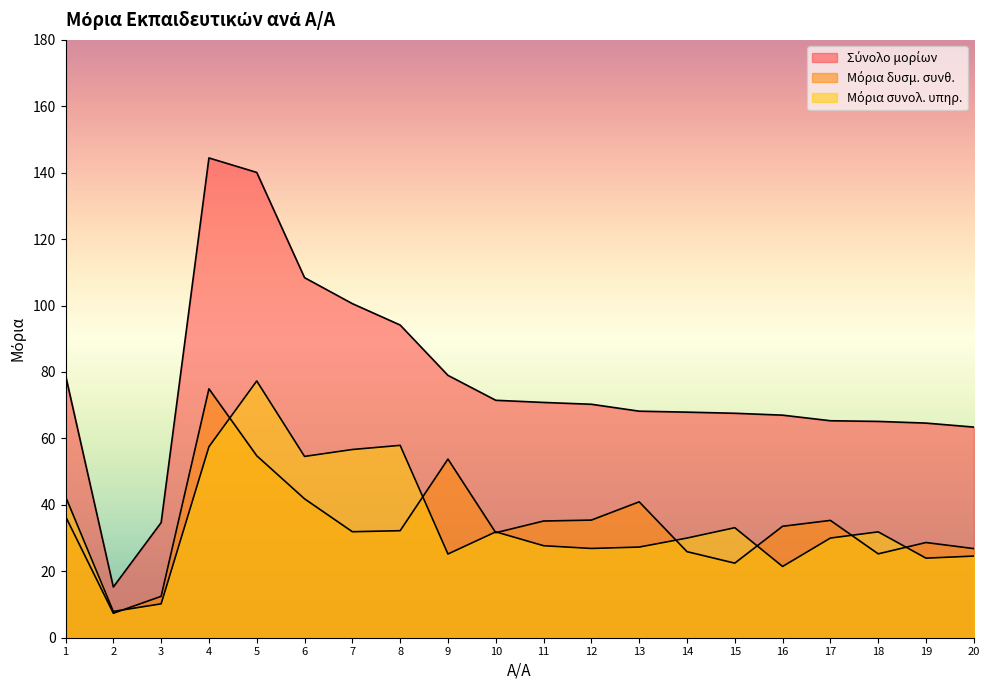

Which series has the largest total across all categories?

Σύνολο μορίων